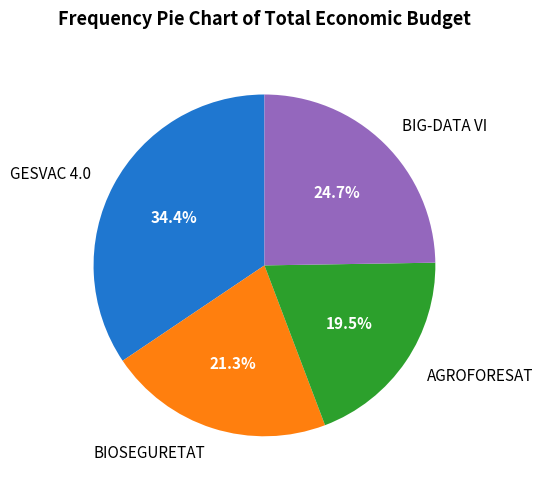

Rank the categories by value from lowest to highest.

AGROFORESAT, BIOSEGURETAT, BIG-DATA VI, GESVAC 4.0